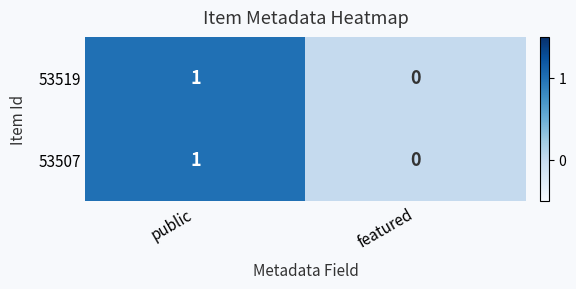

The 53507 series shows -1 at featured. True or false?

False